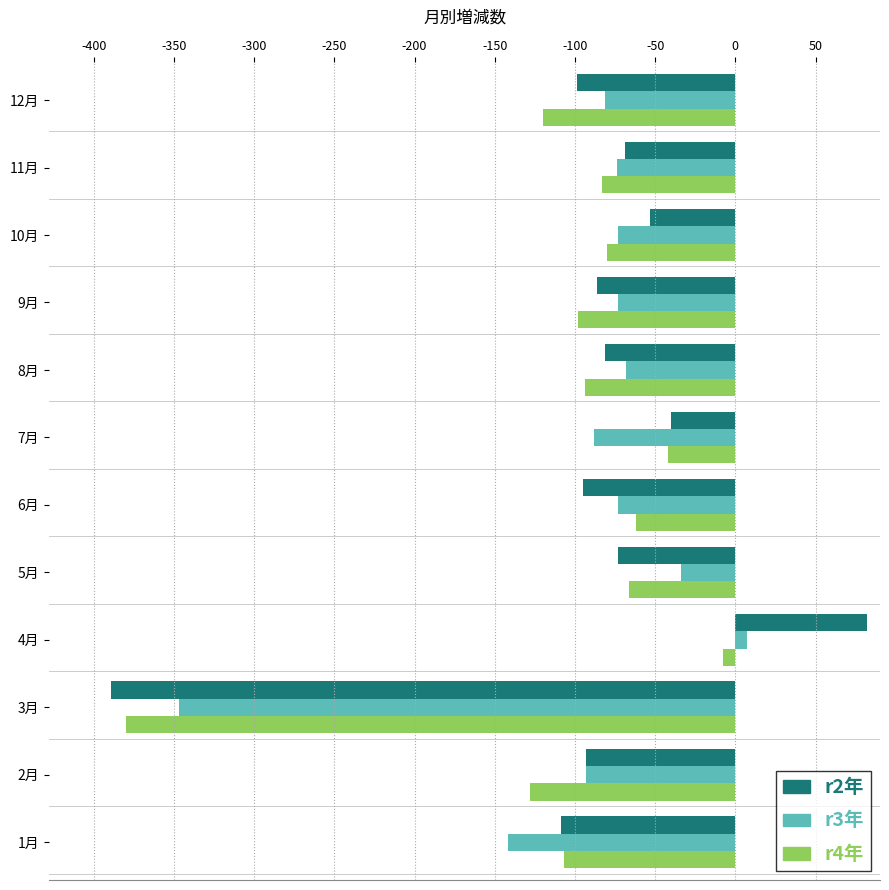

At which category is the sum across all series the highest?

4月